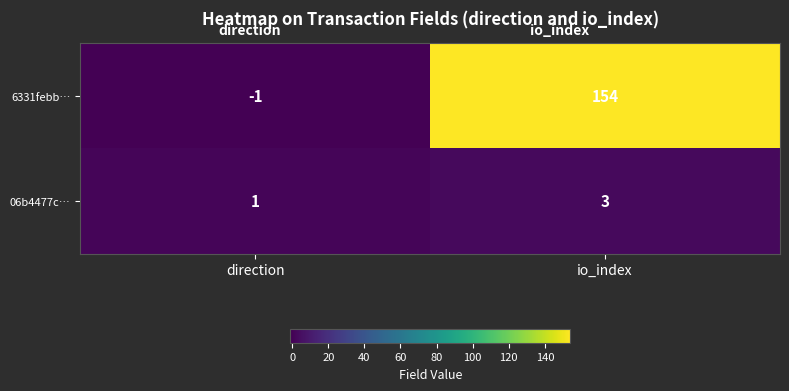

What is the sum of all 06b4477c… values?

4